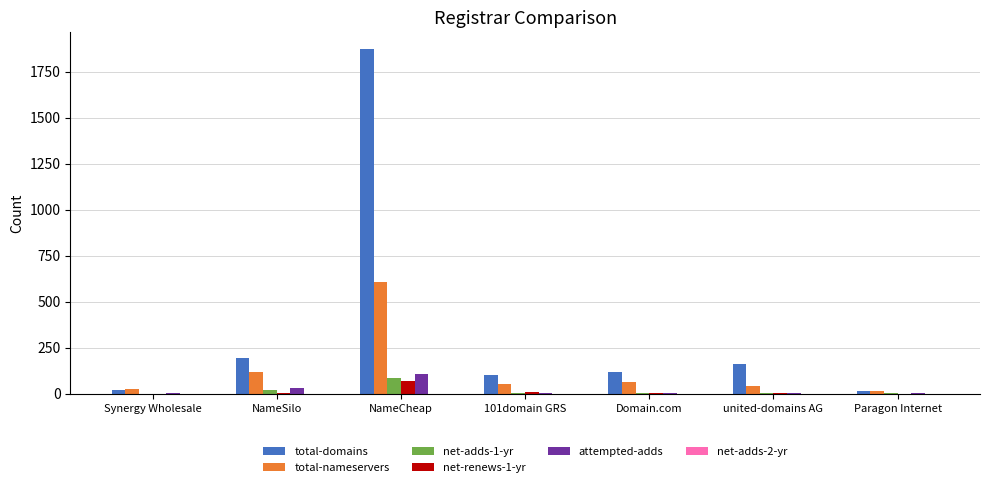

Is it true that net-renews-1-yr equals 69 at NameCheap?

True